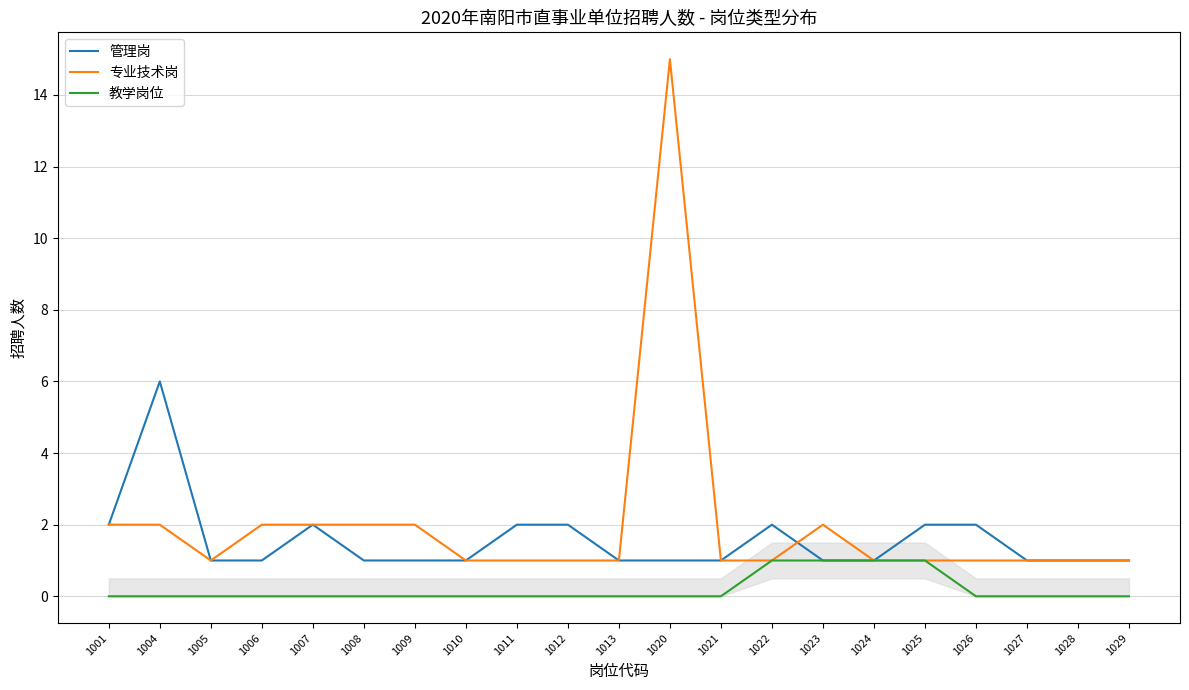

What are all the series names shown in the legend?

管理岗, 专业技术岗, 教学岗位